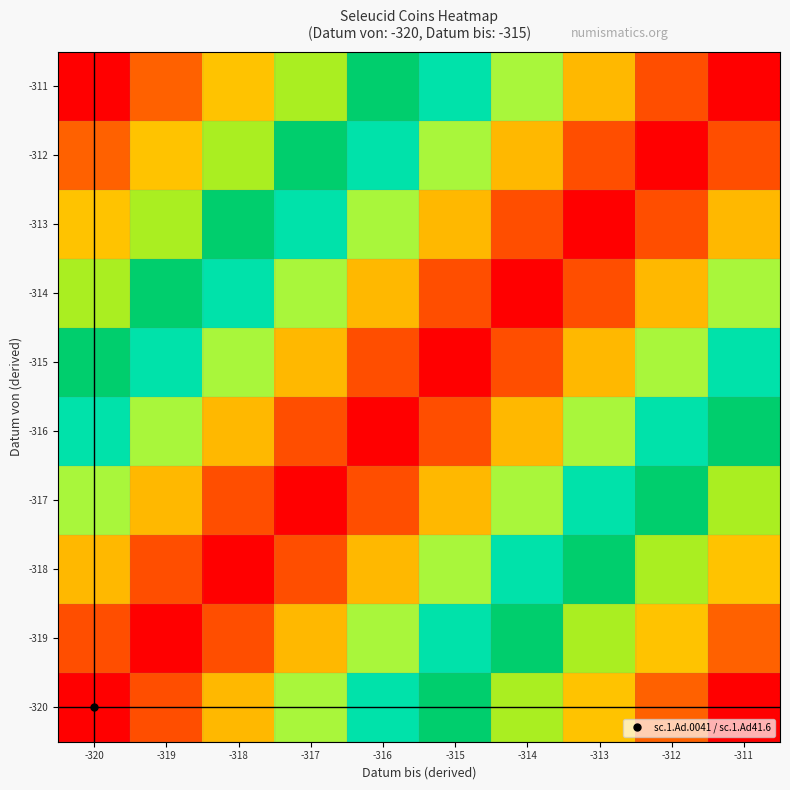

At which category is the sum across all series the highest?

-320